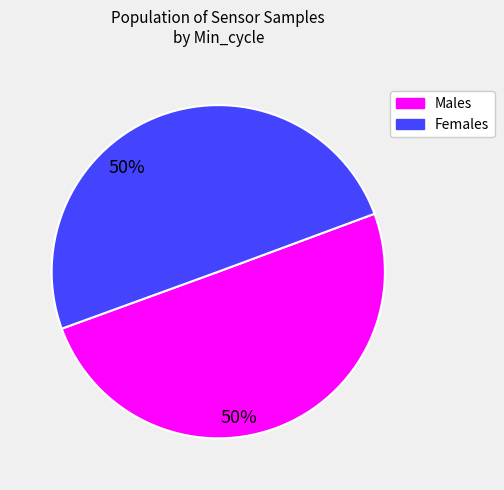

Combined, do Males and Females account for over 50%?

Yes